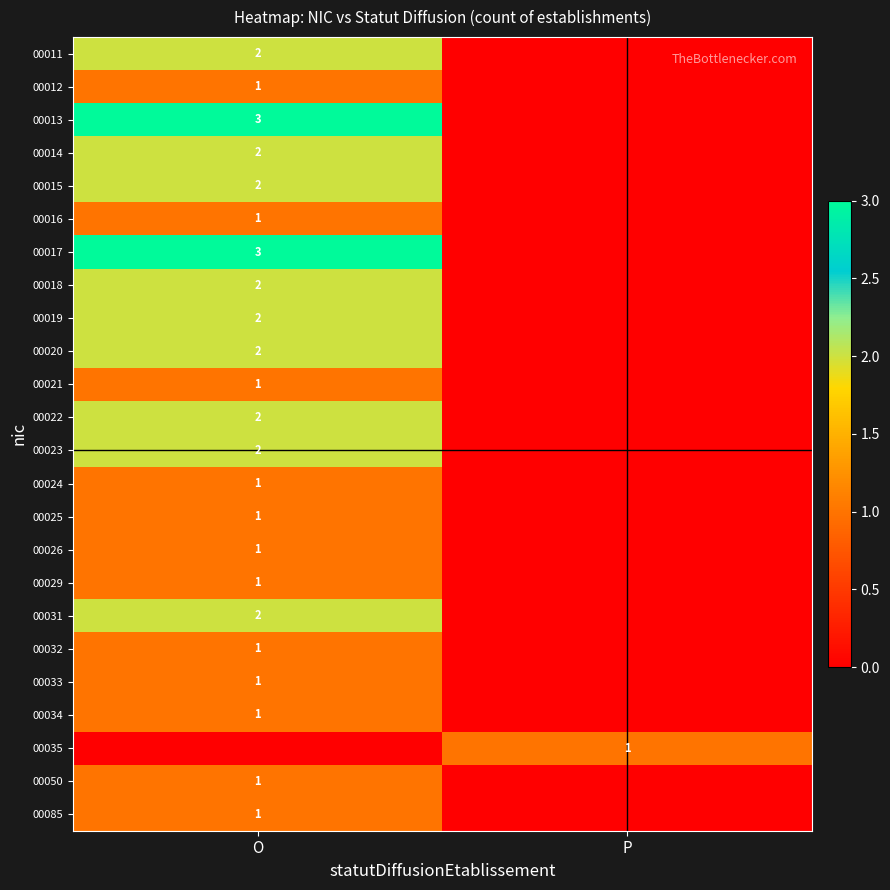

The value of 00012 at O is 0. True or false?

False